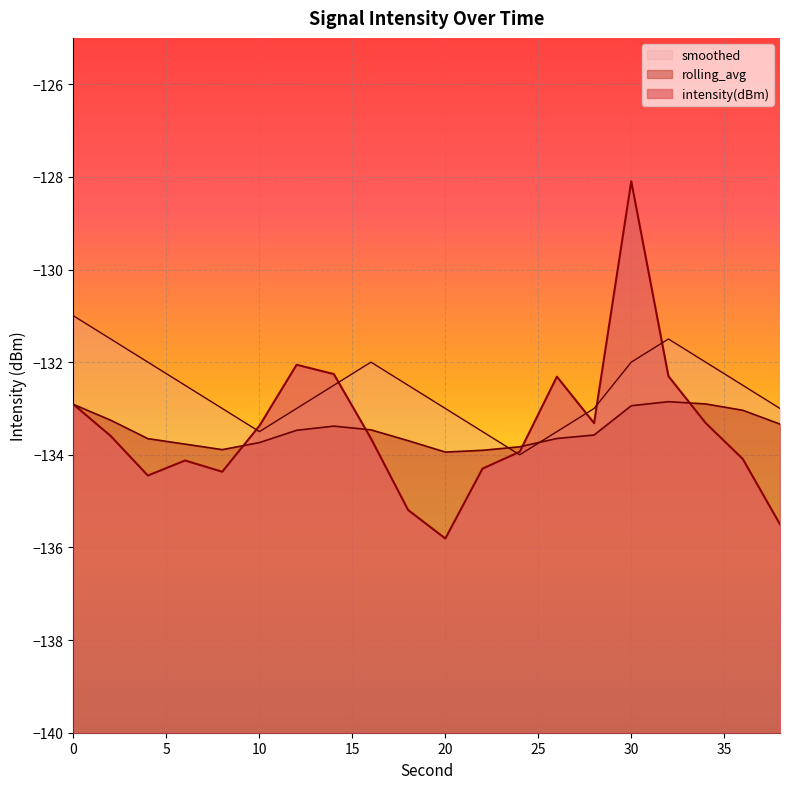

List the labels in order of smoothed value, smallest first.

24, 10, 22, 26, 8, 12, 20, 28, 38, 6, 14, 18, 36, 4, 16, 30, 34, 2, 32, 0